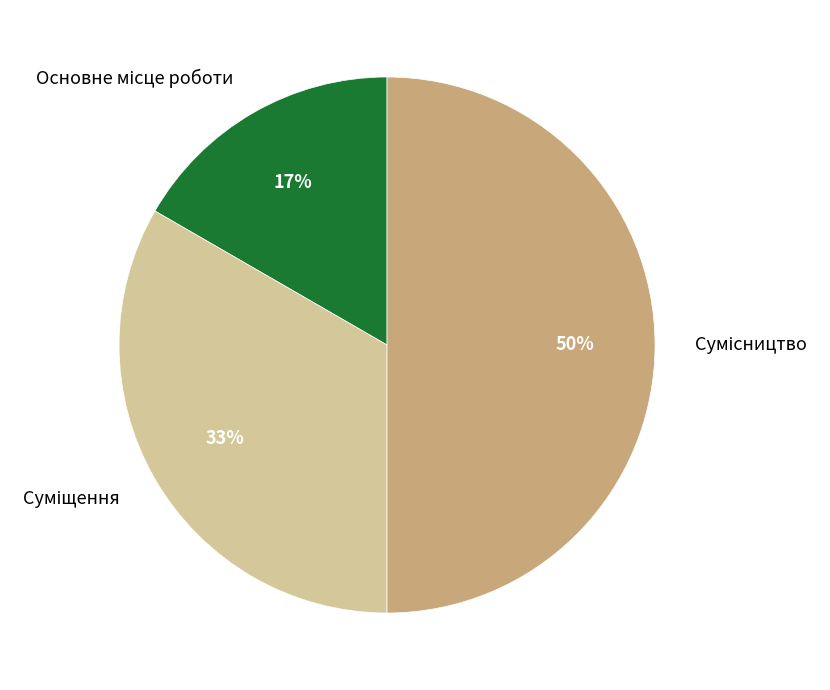

To the nearest percent, what is the difference between the largest and smallest slice percentages?

33%